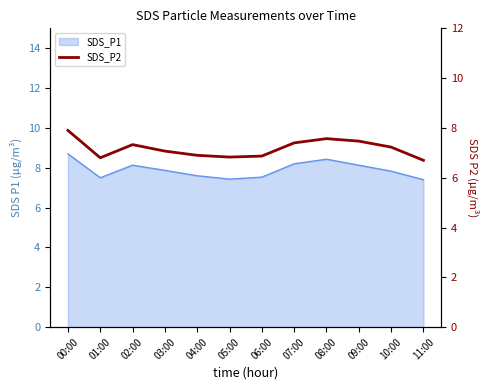

True or false: there are more than 0 points higher than both neighbors.

True